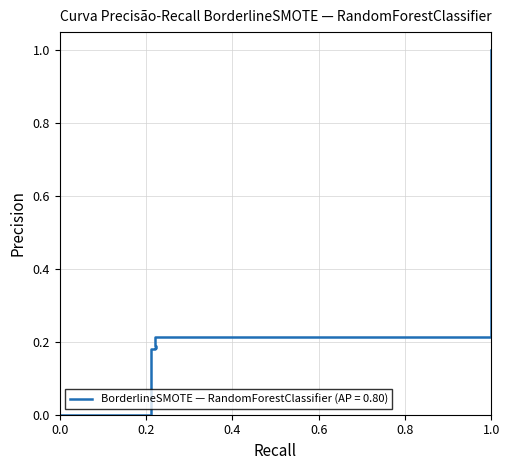

What is the value of the 8th point from the left?

1.0